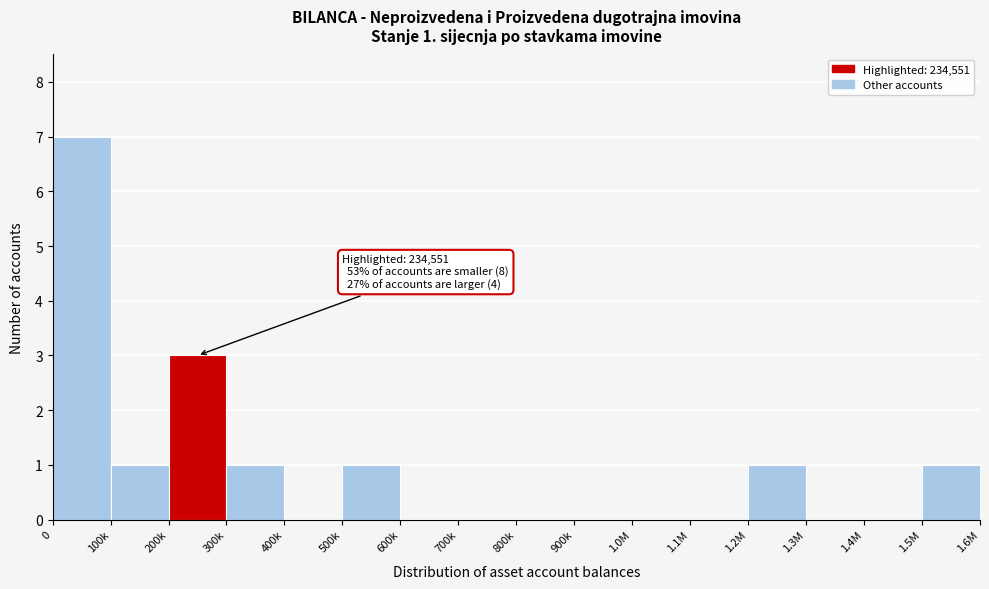

Reading left to right, extract all data points from this chart.

0=7	100k=1	200k=3	300k=1	400k=0	500k=1	600k=0	700k=0	800k=0	900k=0	1.0M=0	1.1M=0	1.2M=1	1.3M=0	1.4M=0	1.5M=1